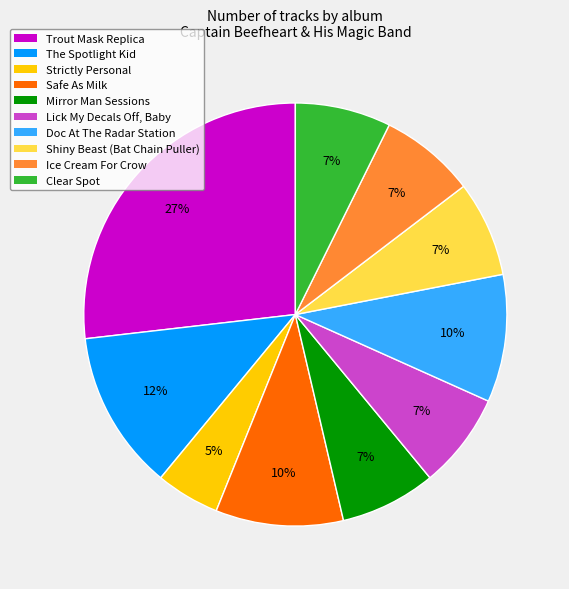

Between The Spotlight Kid and Trout Mask Replica, which is larger?

Trout Mask Replica